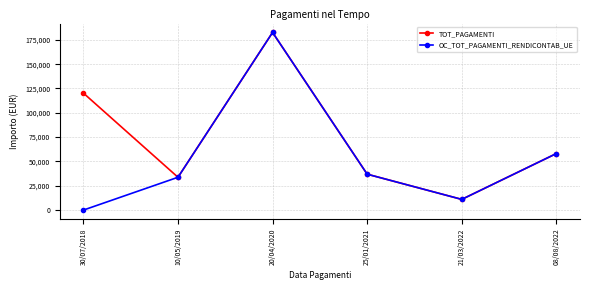

True or false: TOT_PAGAMENTI has more than 0 points higher than both neighbors.

True